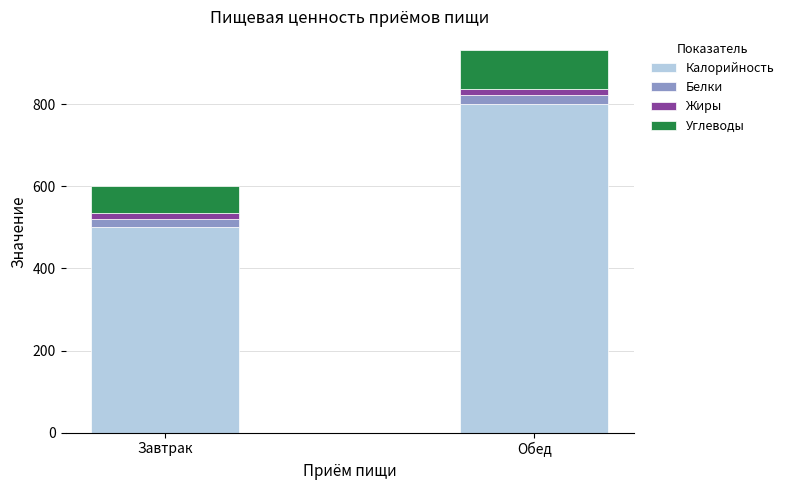

At which label does Калорийность reach its peak?

Обед